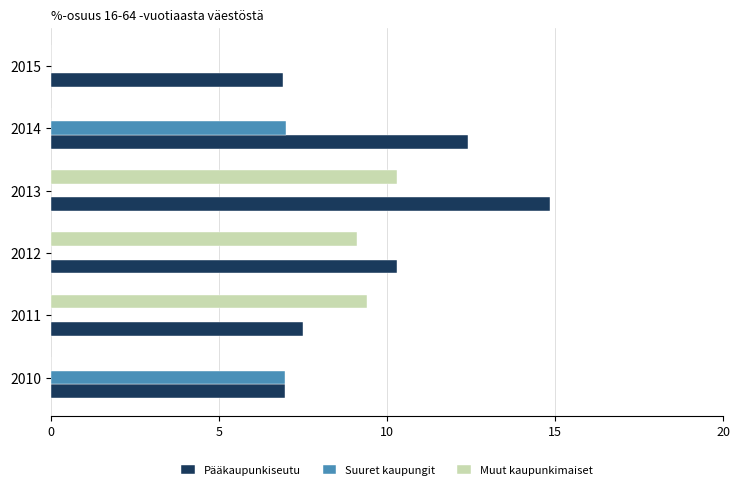

What is the sum of all Suuret kaupungit values?

14.0